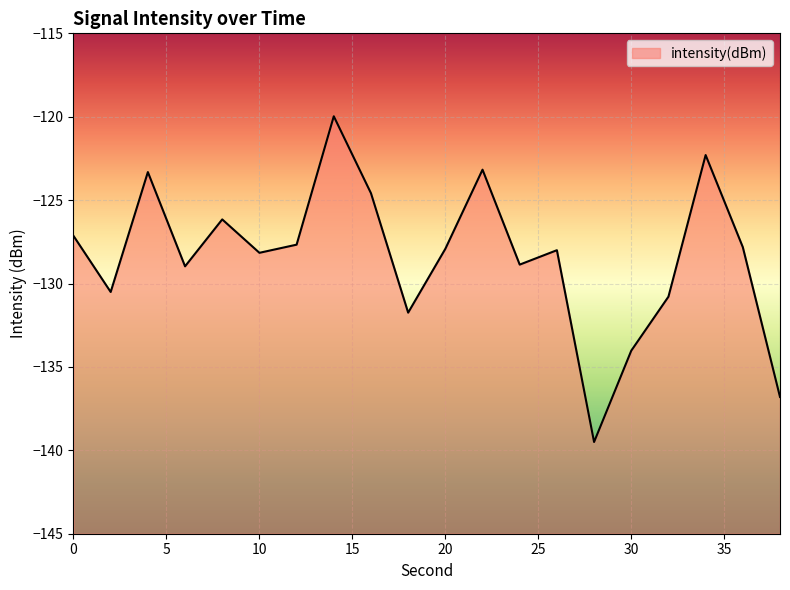

Where does the data first go above -127?

4